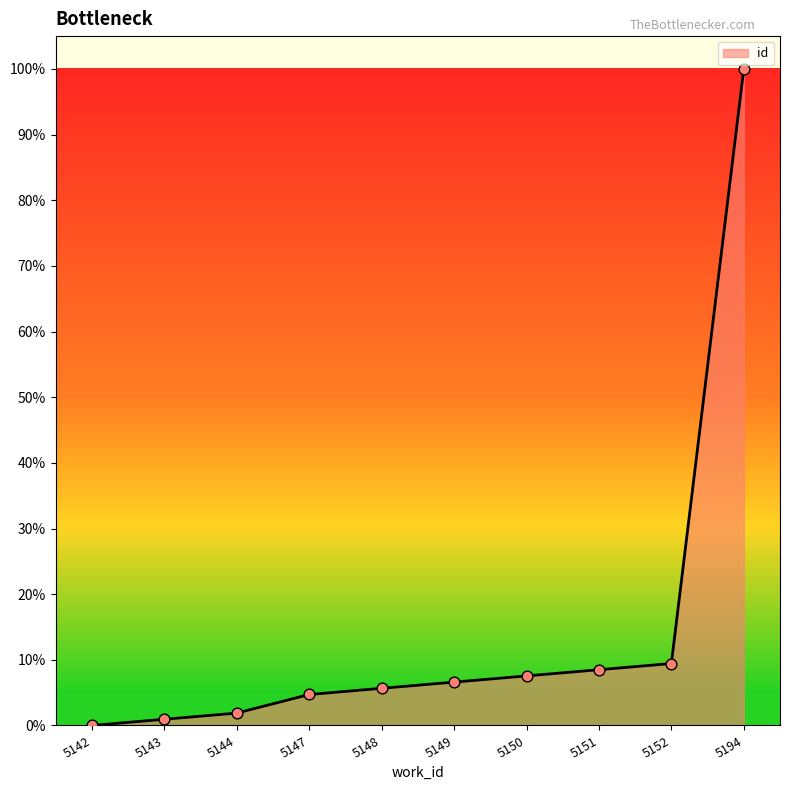

What is the change in value from 5144 to 5147?

+2.8